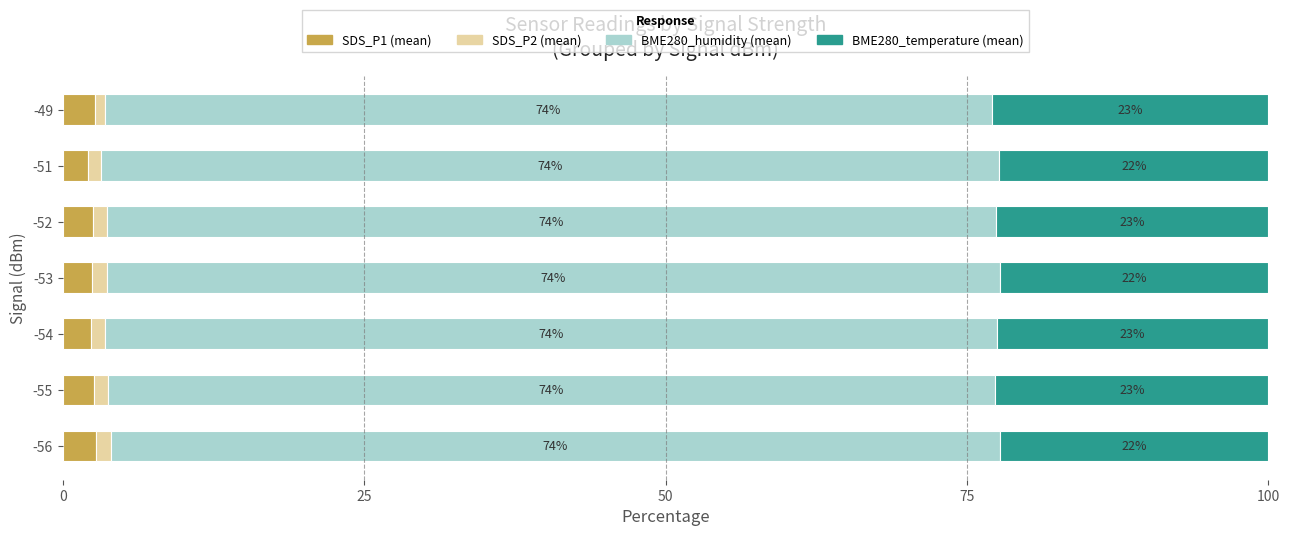

At which label does SDS_P1 (mean) reach its minimum?

-51